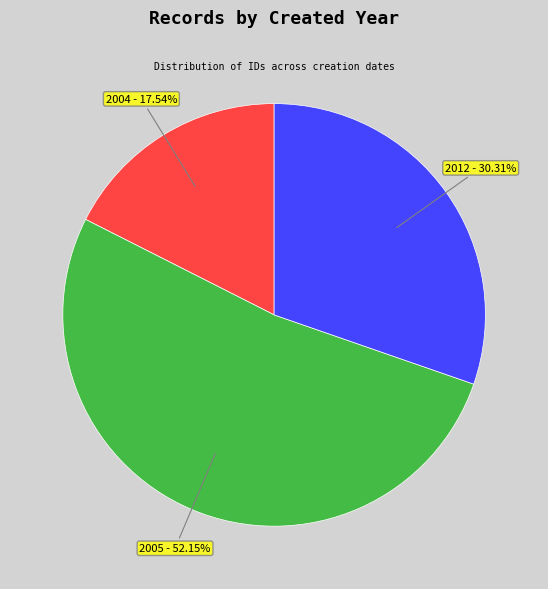

Is there any slice that represents more than half of the pie?

Yes